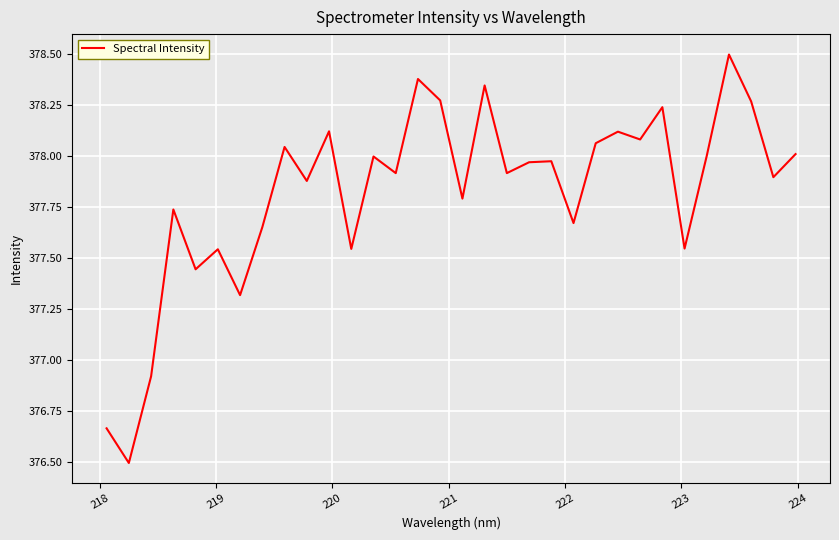

What is the difference between the maximum and minimum values?

2.0